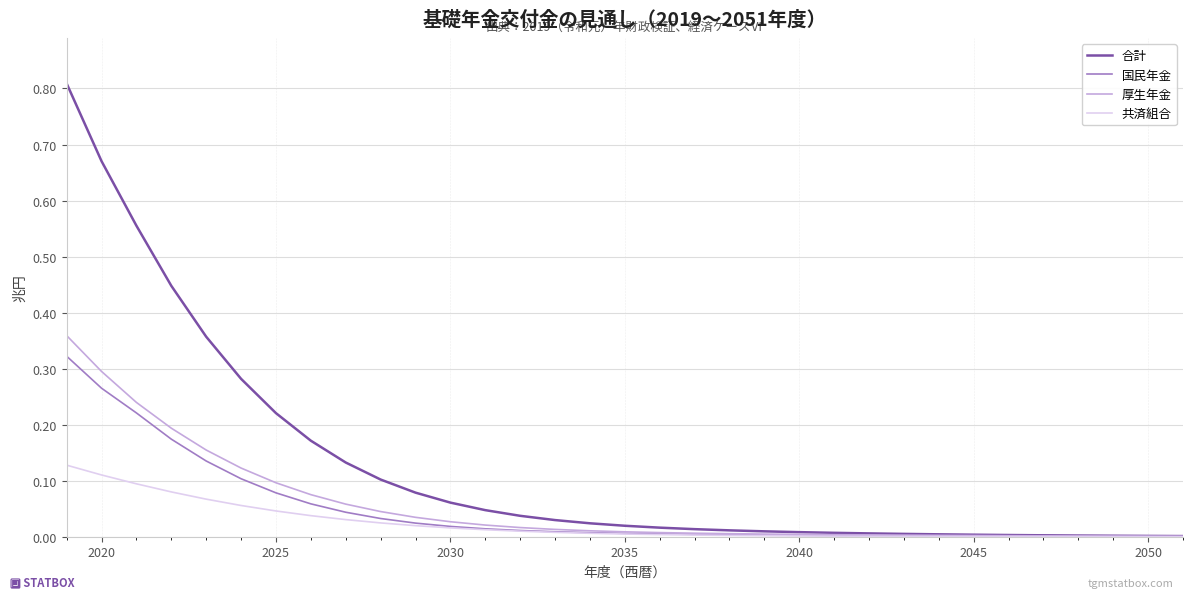

Does the chart have visible grid lines?

Yes